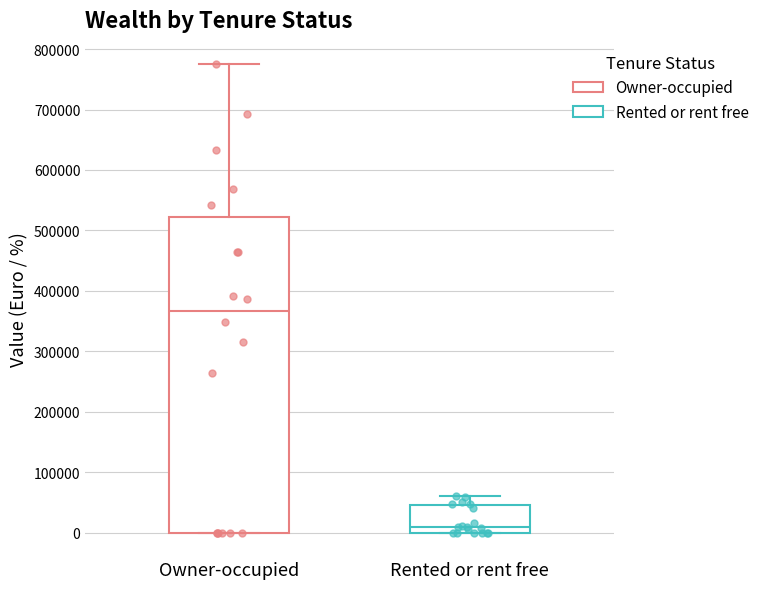

Reading left to right, transcribe this box plot: for each box, give where its median line is, the range the box spans, and where its two whiskers end, as read against the y-axis. The values are not printed on the chart, so give them approximately, as read against the axis.

Owner-occupied: median 370000, box 0 to 520000, whiskers 0 to 770000
Rented or rent free: median 10000, box 0 to 50000, whiskers 0 to 60000